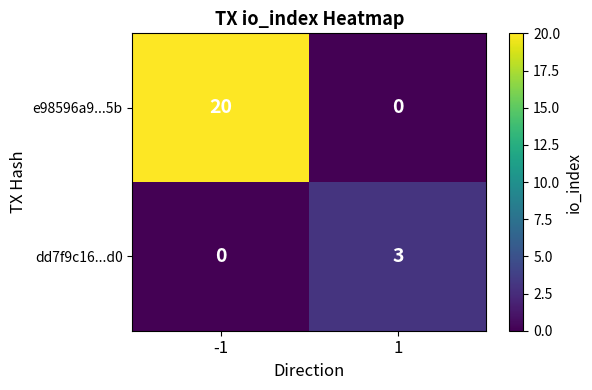

Read the e98596a9...5b value at -1.

20